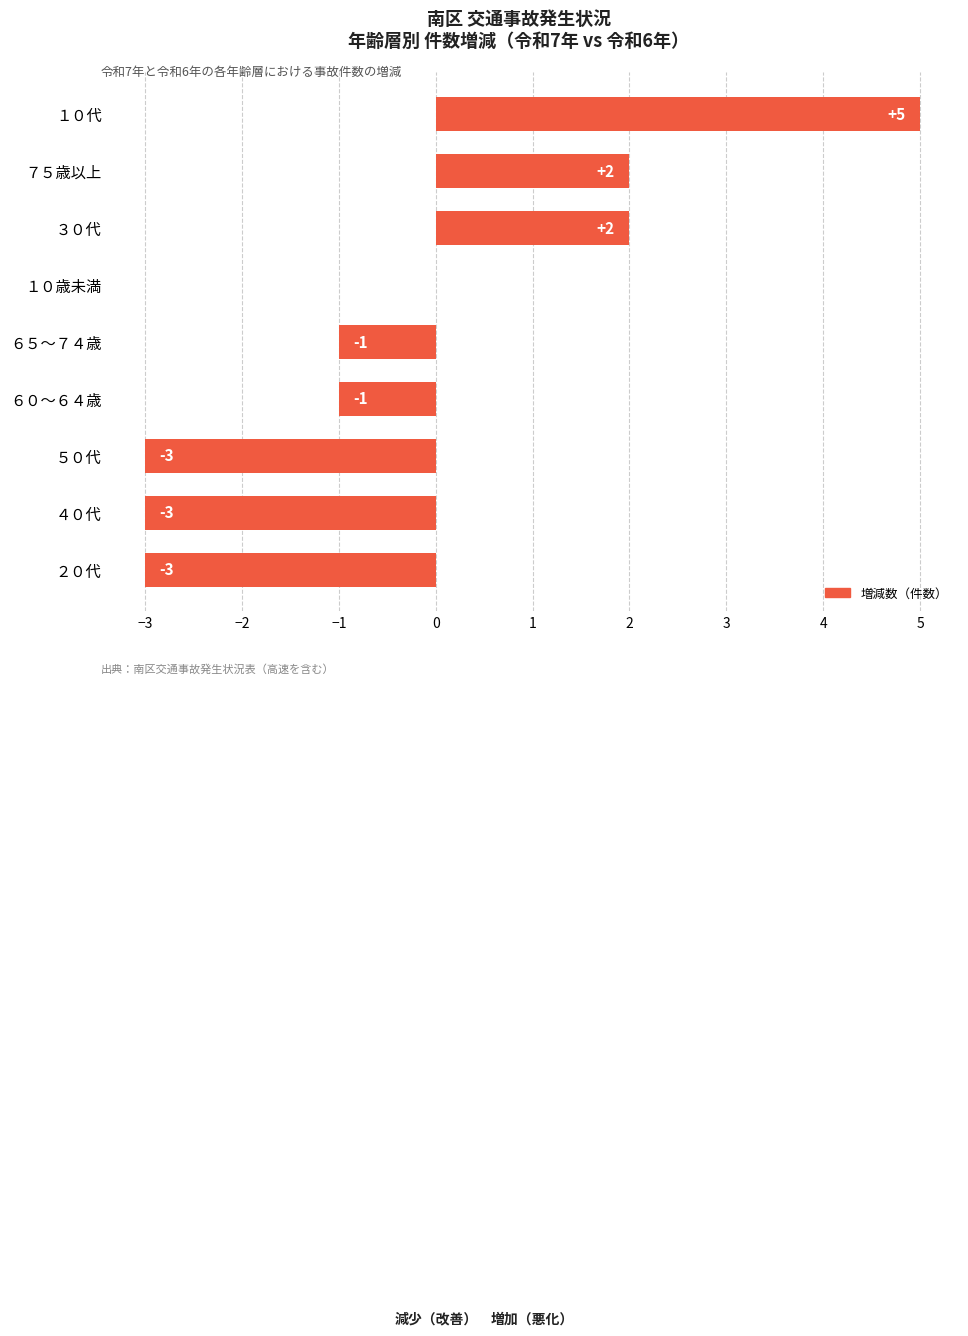

Reading bottom to top, what are all the values shown in this chart?

２０代=-3	４０代=-3	５０代=-3	６０～６４歳=-1	６５～７４歳=-1	１０歳未満=0	３０代=2	７５歳以上=2	１０代=5